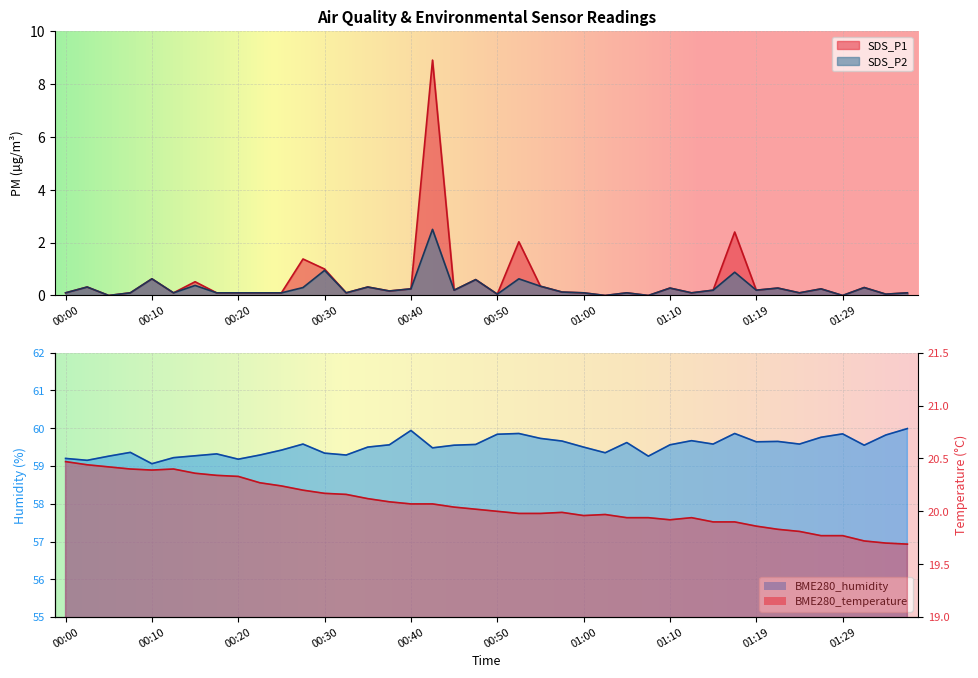

Reading left to right, transcribe all the data shown in this chart.

SDS_P1: 0.1	0.3	0.0	0.1	0.6	0.1	0.5	0.1	0.1	0.1	0.1	1.4	1.0	0.1	0.3	0.2	0.2	8.9	0.2	0.6	0.1	2.0	0.3	0.1	0.1	0.0	0.1	0.0	0.3	0.1	0.2	2.4	0.2	0.3	0.1	0.2	0.0	0.3	0.1	0.1
SDS_P2: 0.1	0.3	0.0	0.1	0.6	0.1	0.4	0.1	0.1	0.1	0.1	0.3	0.9	0.1	0.3	0.2	0.2	2.5	0.2	0.6	0.1	0.6	0.3	0.1	0.1	0.0	0.1	0.0	0.3	0.1	0.2	0.9	0.2	0.3	0.1	0.2	0.0	0.3	0.1	0.1
BME280_temperature: 20.5	20.4	20.4	20.4	20.4	20.4	20.4	20.3	20.3	20.3	20.2	20.2	20.2	20.2	20.1	20.1	20.1	20.1	20.0	20.0	20.0	20.0	20.0	20.0	20.0	20.0	19.9	19.9	19.9	19.9	19.9	19.9	19.9	19.8	19.8	19.8	19.8	19.7	19.7	19.7
BME280_humidity: 59.2	59.1	59.3	59.4	59.1	59.2	59.3	59.3	59.2	59.3	59.4	59.6	59.3	59.3	59.5	59.6	59.9	59.5	59.5	59.6	59.8	59.9	59.7	59.7	59.5	59.4	59.6	59.3	59.6	59.7	59.6	59.9	59.6	59.6	59.6	59.8	59.9	59.5	59.8	60.0